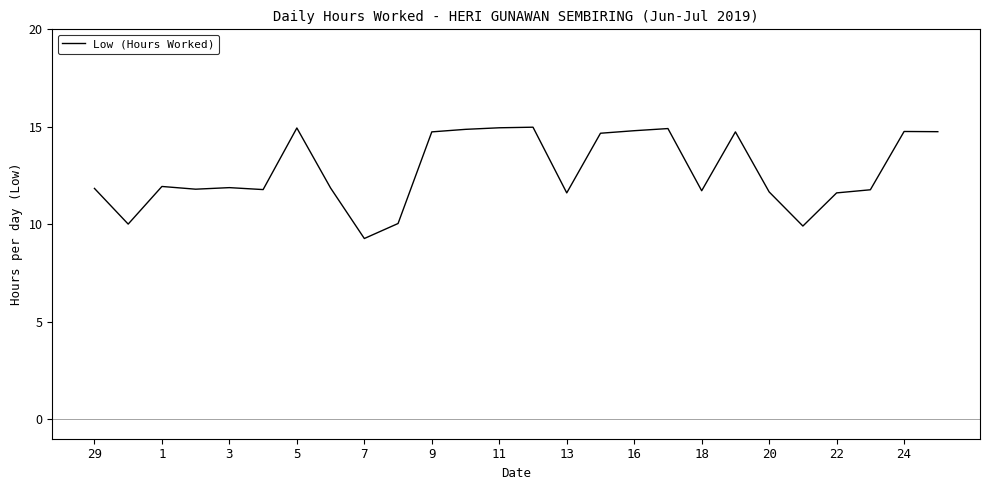

How many values exceed 11?

22